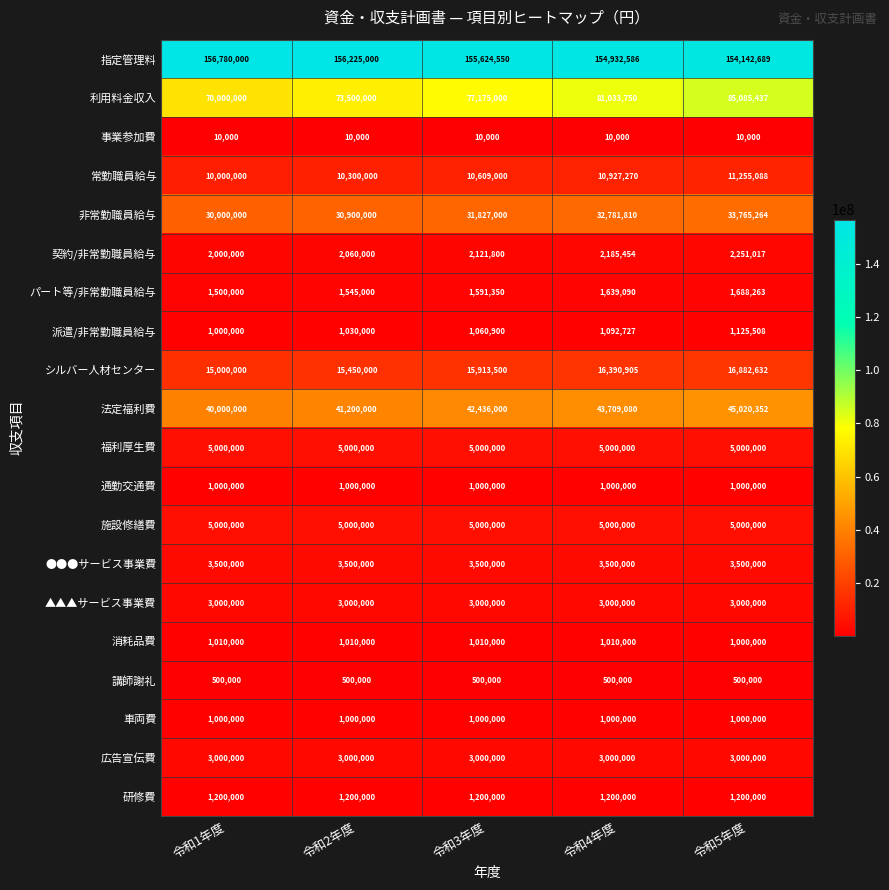

At which category is the sum across all series the highest?

令和5年度